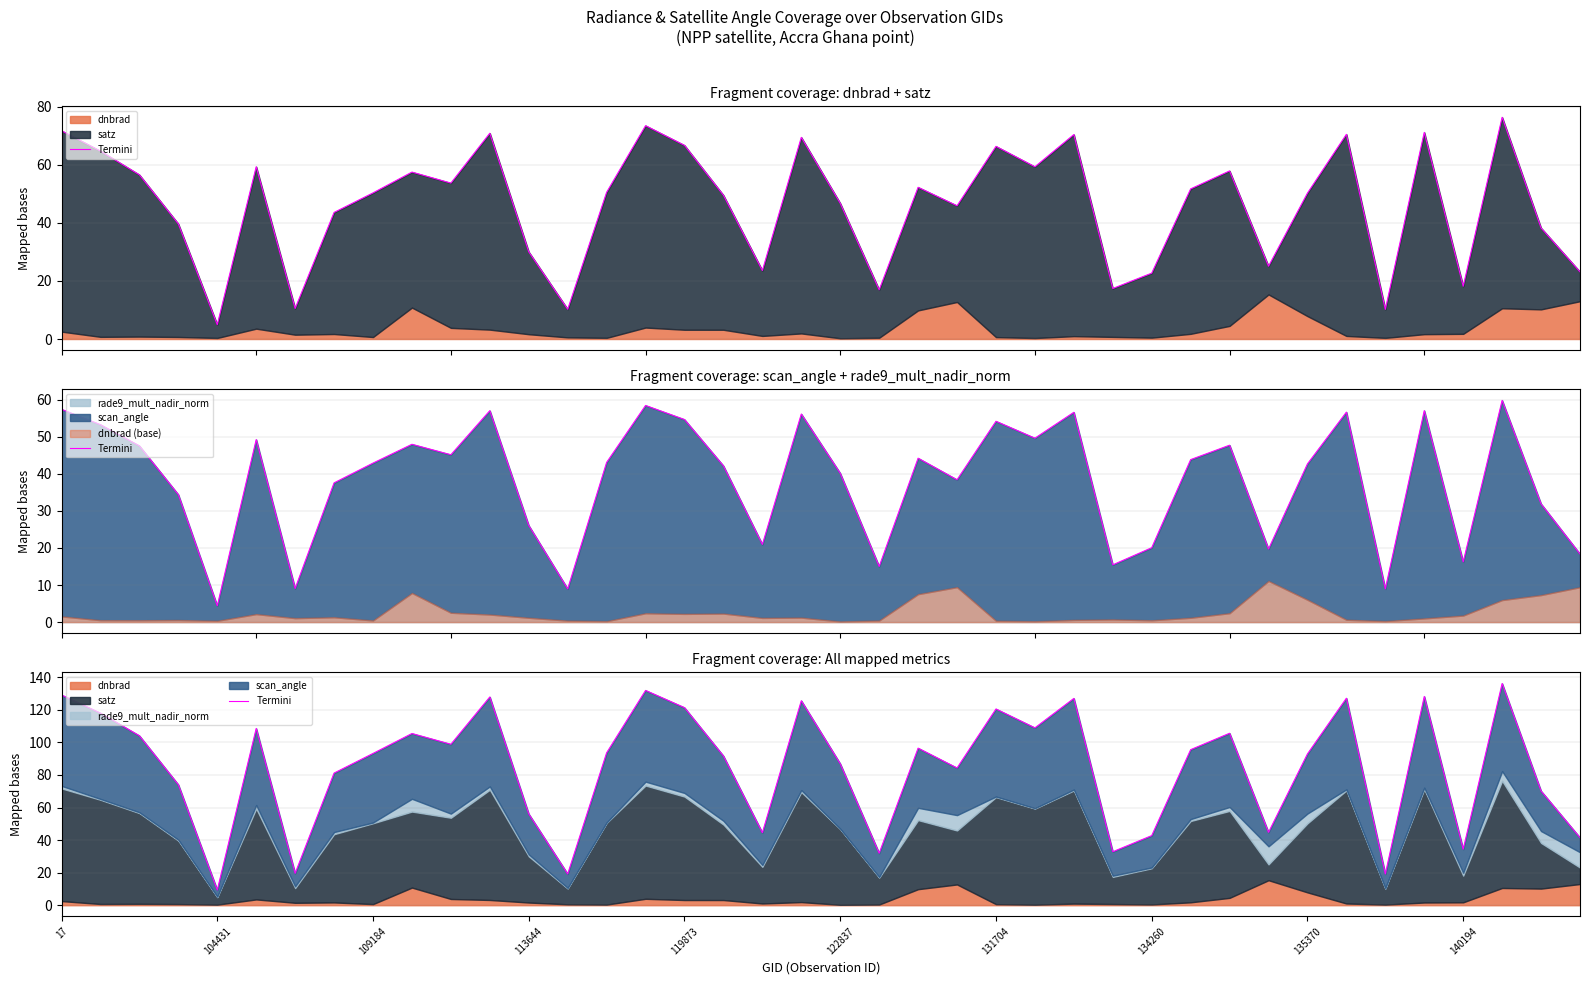

How many data points does each series have?

40